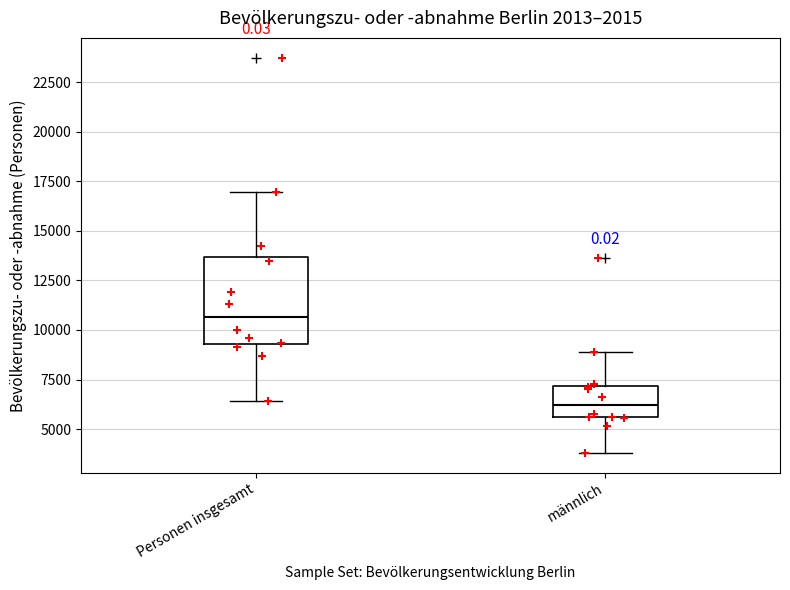

Where is the upper edge of the box for Personen insgesamt on the y-axis? The values are not printed on the chart, so give them approximately, as read against the axis.

13500